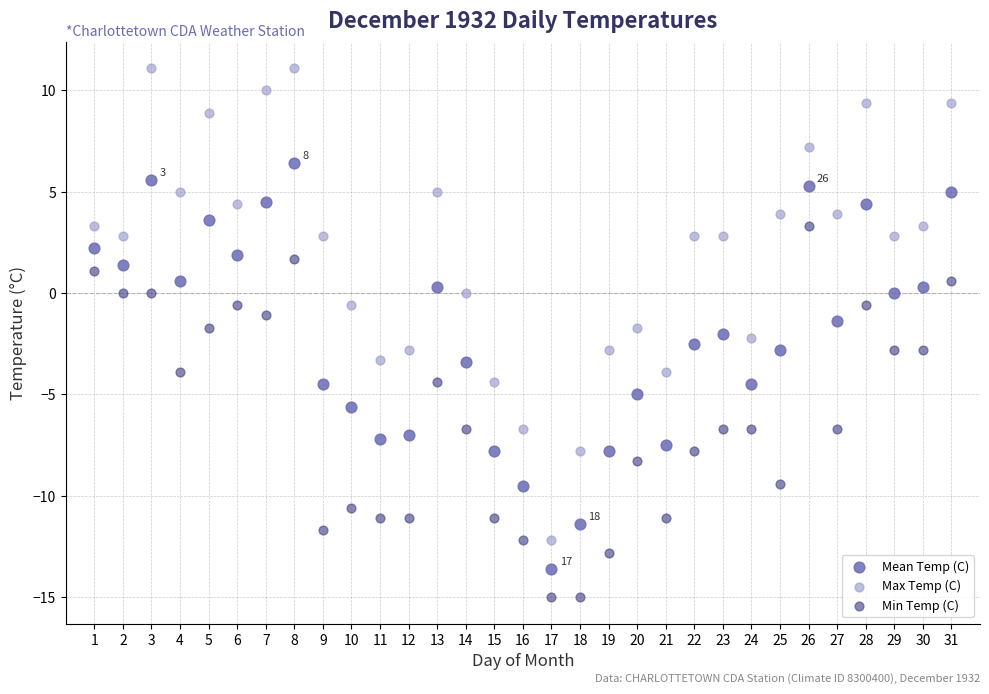

Which series reaches the maximum Y coordinate?

Max Temp (C)